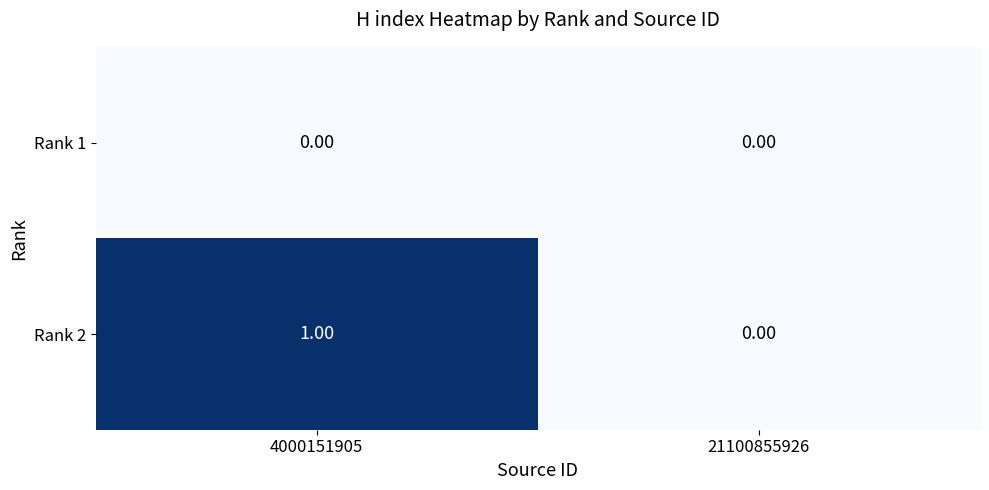

Between 4000151905 and 21100855926, which series saw the biggest shift?

Rank 2